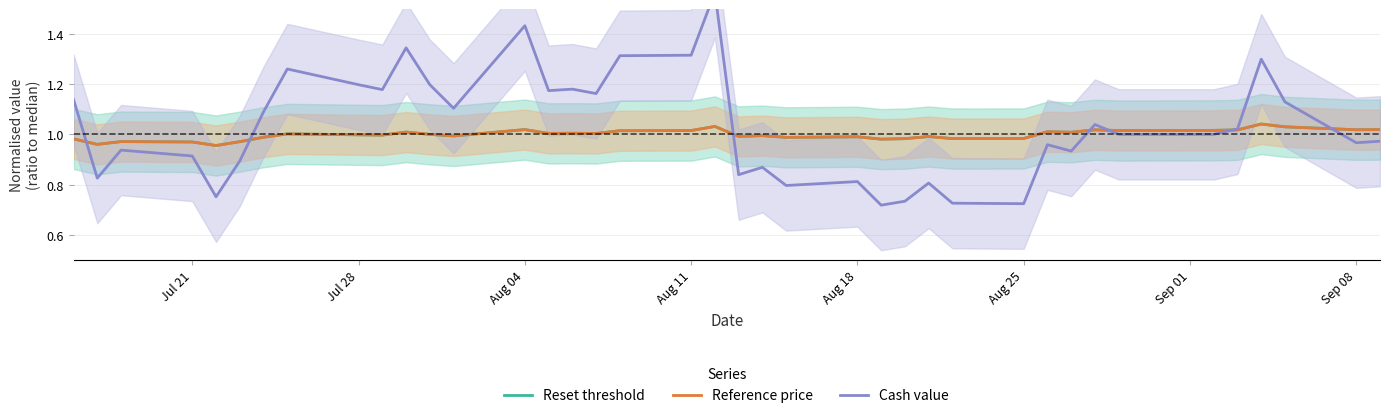

Is this an area chart (filled region under the line)?

No